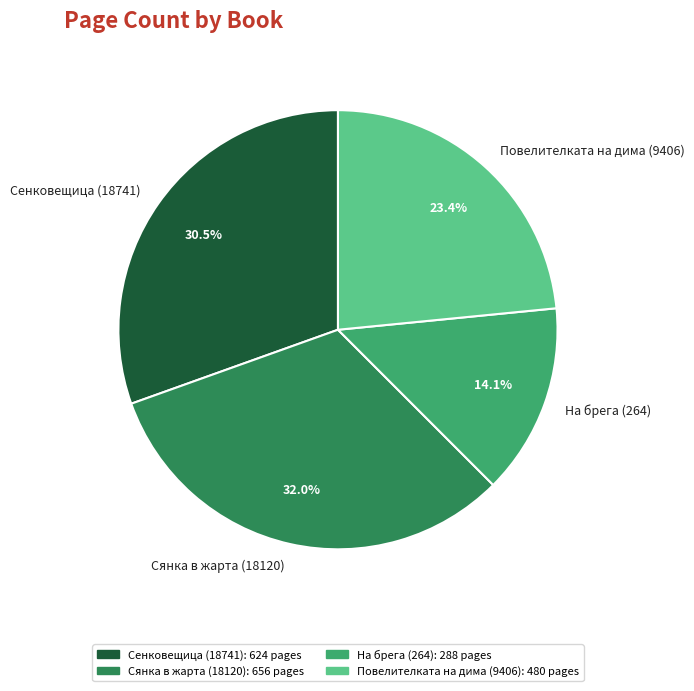

Is it true that Повелителката на дима (9406) is 23% of the pie?

True